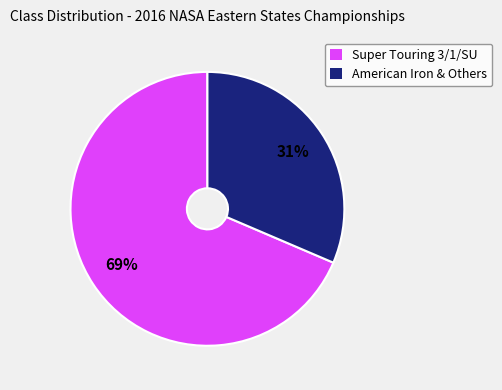

What percentage is the American Iron & Others slice, to the nearest percent?

31%